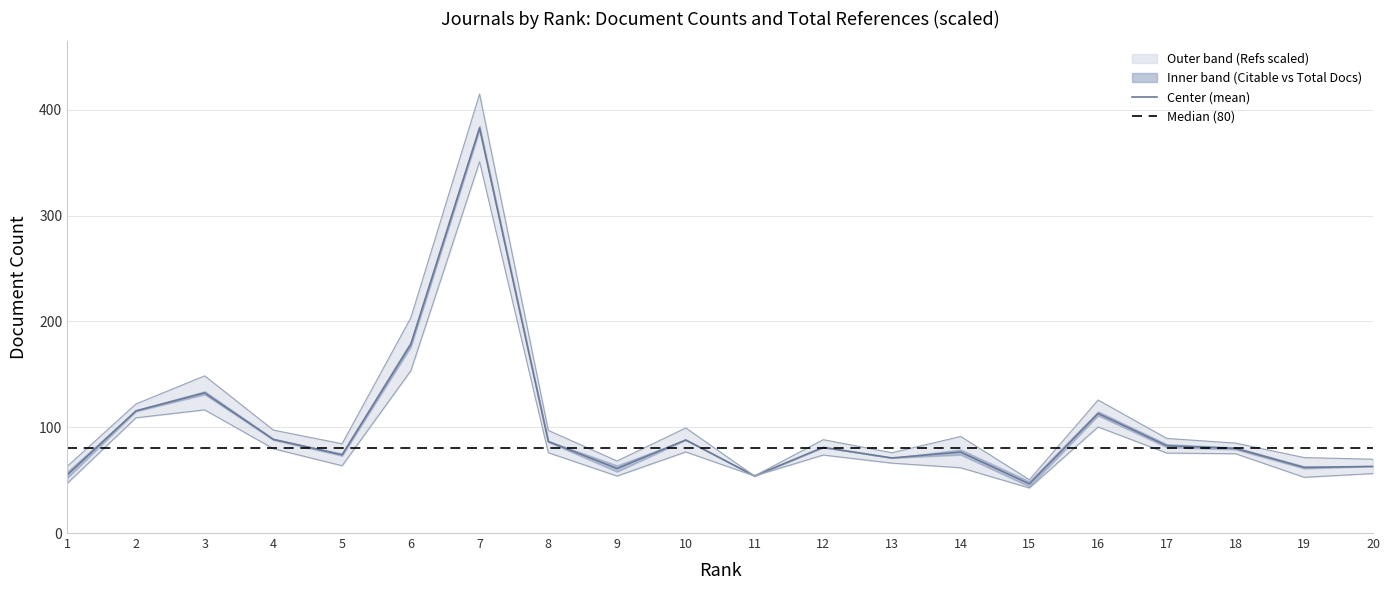

Reading left to right, what are all the values shown in this chart?

Total Docs. (3years): 55.0	115.5	132.5	88.5	74.0	178.5	383.0	86.5	61.0	88.0	54.0	81.0	71.0	76.5	46.5	113.0	82.5	80.0	62.0	63.0
Citable Docs. (3years): 47.0	109.0	116.4	79.7	63.6	153.5	351.0	76.0	53.9	76.7	54.0	73.7	66.1	61.7	42.6	100.3	75.6	75.0	52.7	56.2